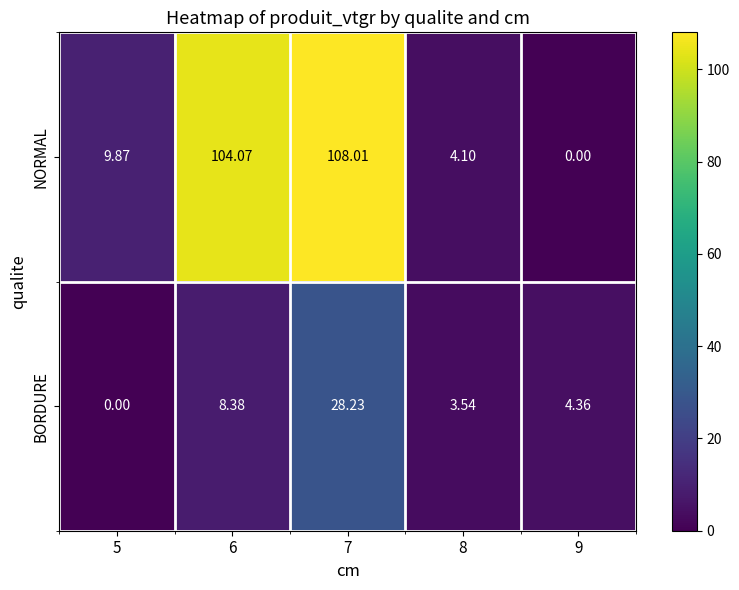

How many categories are shown in the chart?

5